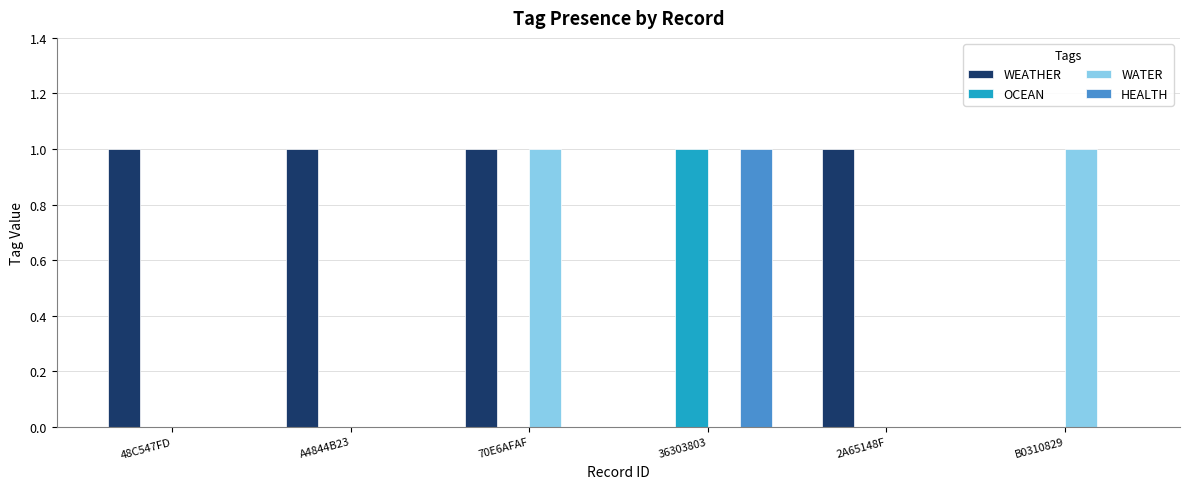

Reading left to right, extract all data points from this chart.

WEATHER: 1	1	1	0	1	0
OCEAN: 0	0	0	1	0	0
WATER: 0	0	1	0	0	1
HEALTH: 0	0	0	1	0	0